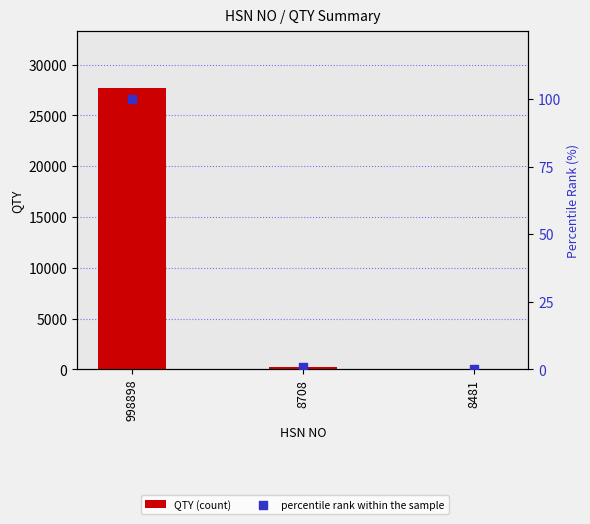

At which category is the sum across all series the highest?

998898